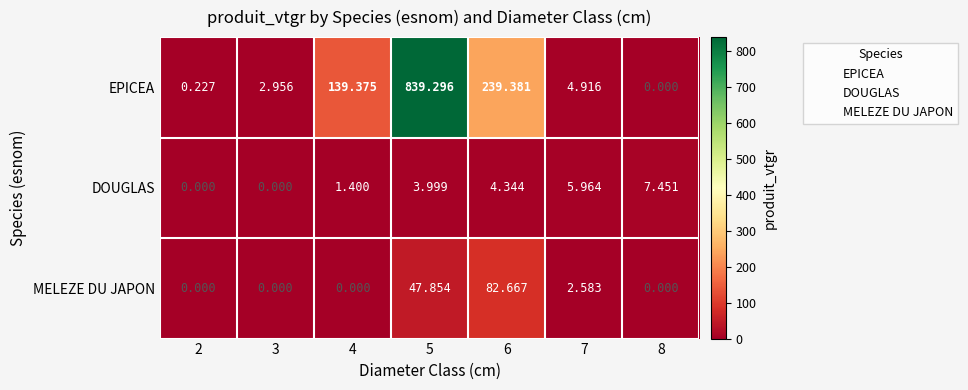

At 6, list the series in order from largest to smallest.

EPICEA, MELEZE DU JAPON, DOUGLAS